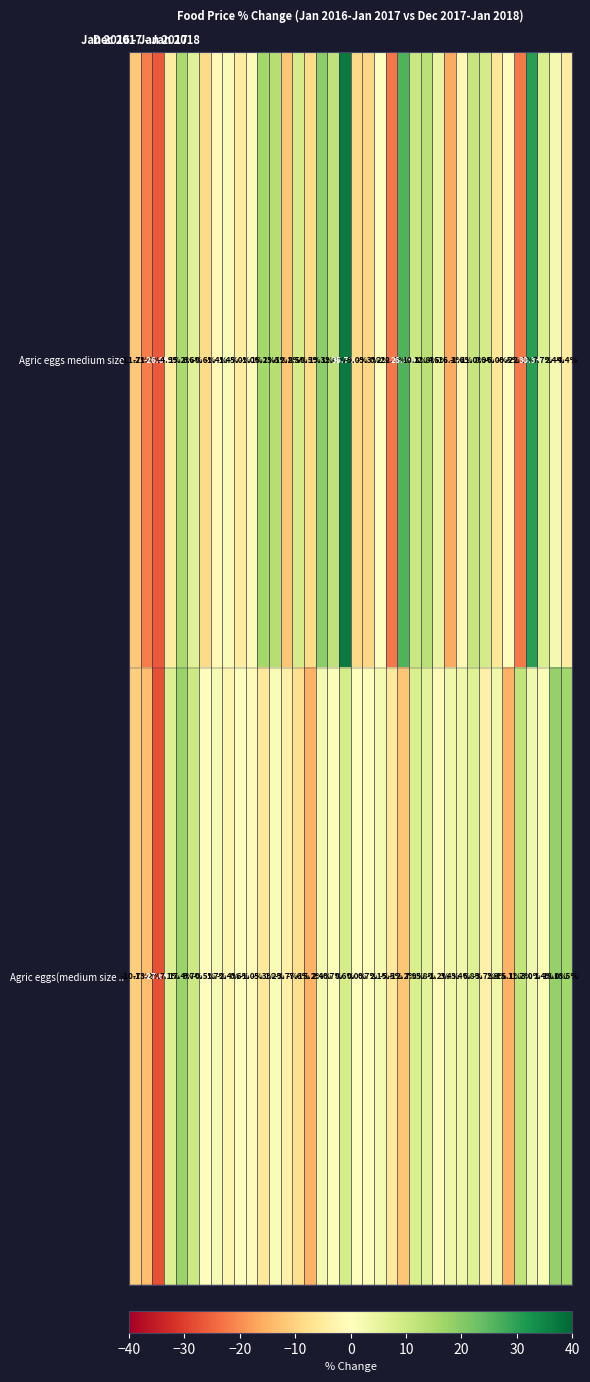

How many values in the Agric eggs medium size series exceed 0?

19